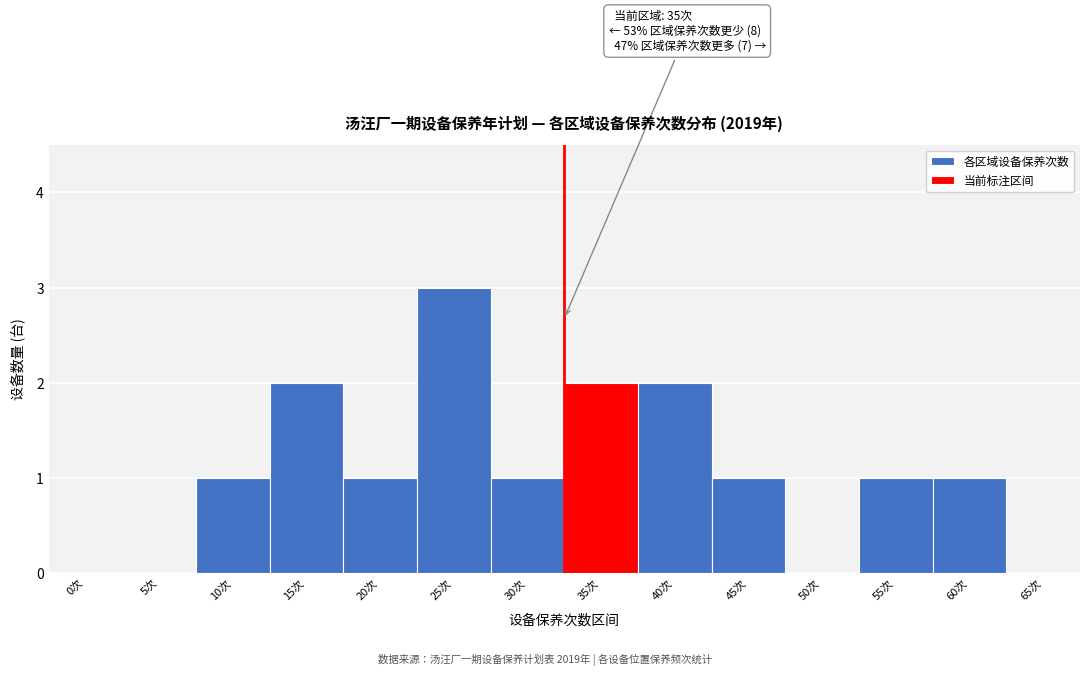

Reading left to right, transcribe all the data shown in this chart.

0次=0	5次=0	10次=1	15次=2	20次=1	25次=3	30次=1	35次=2	40次=2	45次=1	50次=0	55次=1	60次=1	65次=0